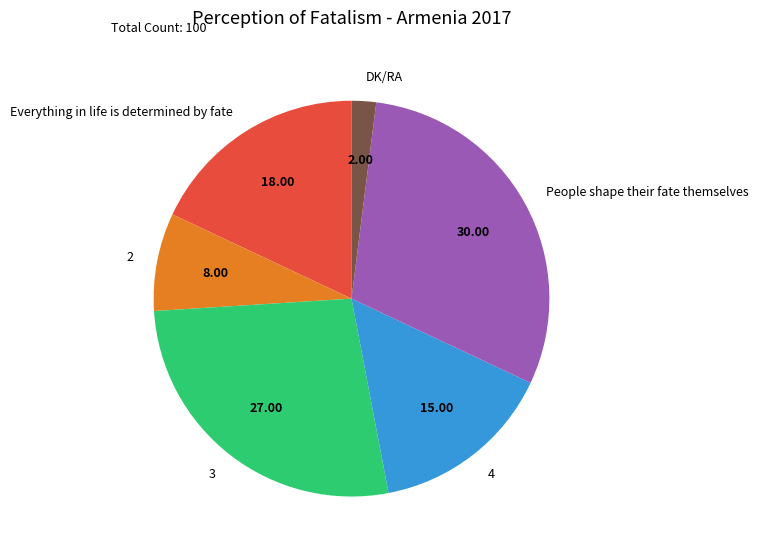

Is the sum of 4 and Everything in life is determined by fate greater than half?

No